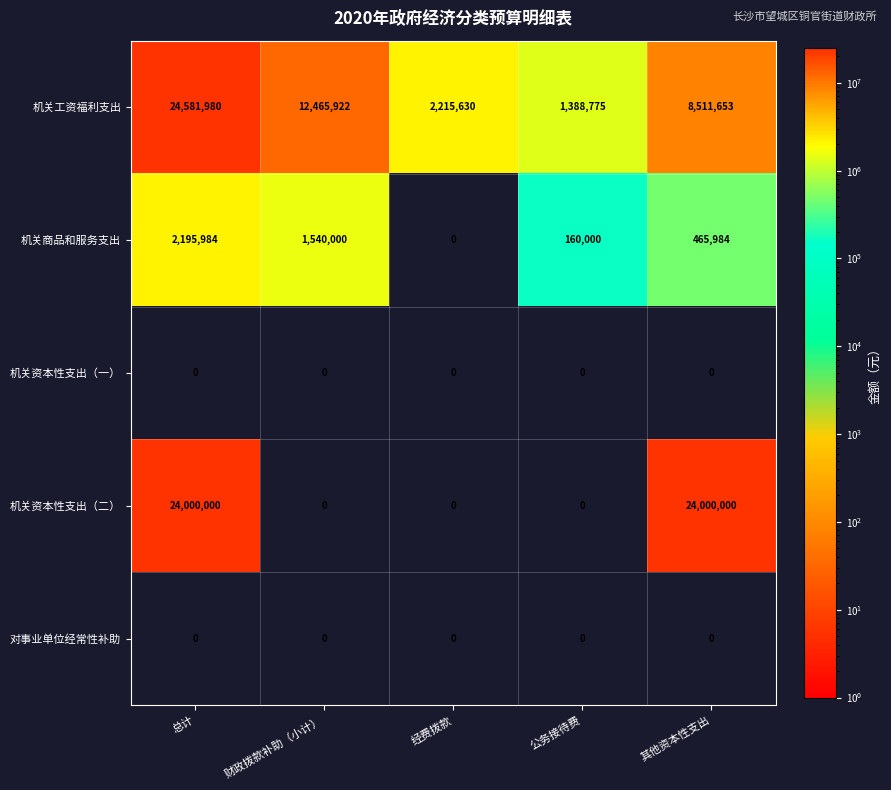

Between 经费拨款 and 其他资本性支出, which series saw the biggest shift?

机关资本性支出（二）